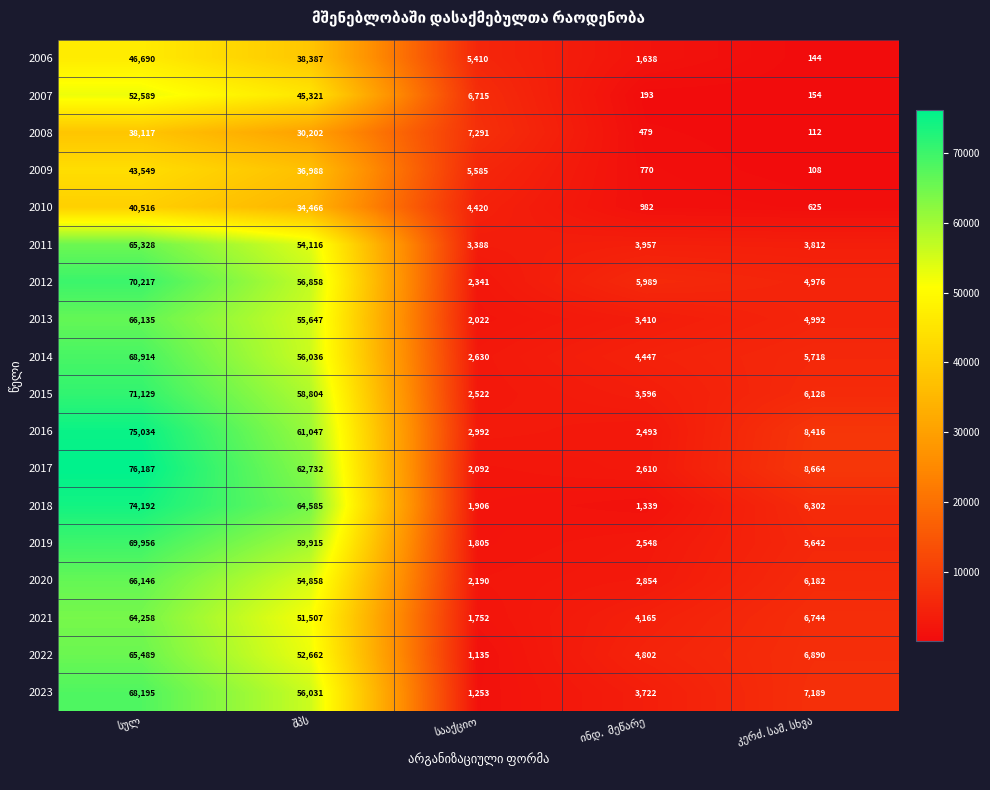

What is the maximum value for 2023?

68195